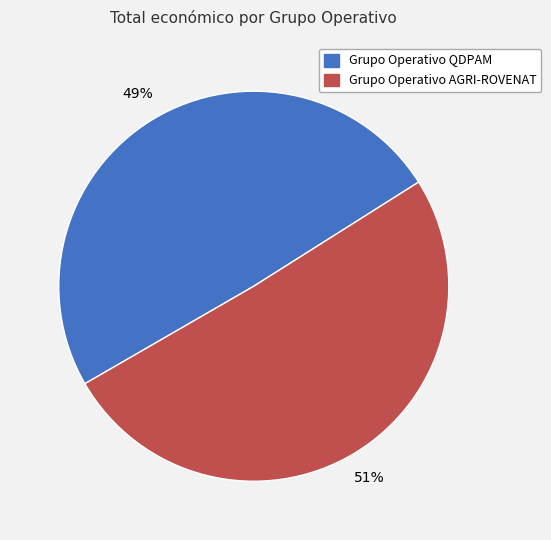

Does any single category account for the majority?

Yes